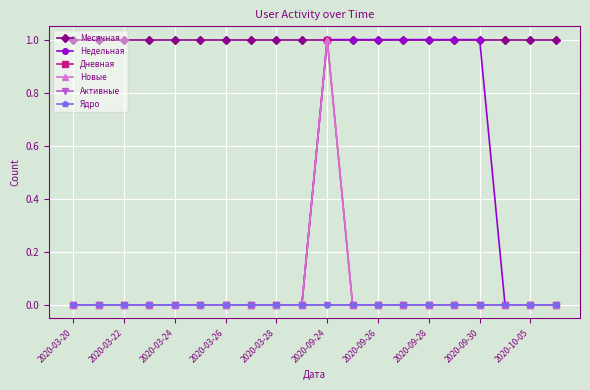

Is this an area chart (filled region under the line)?

No